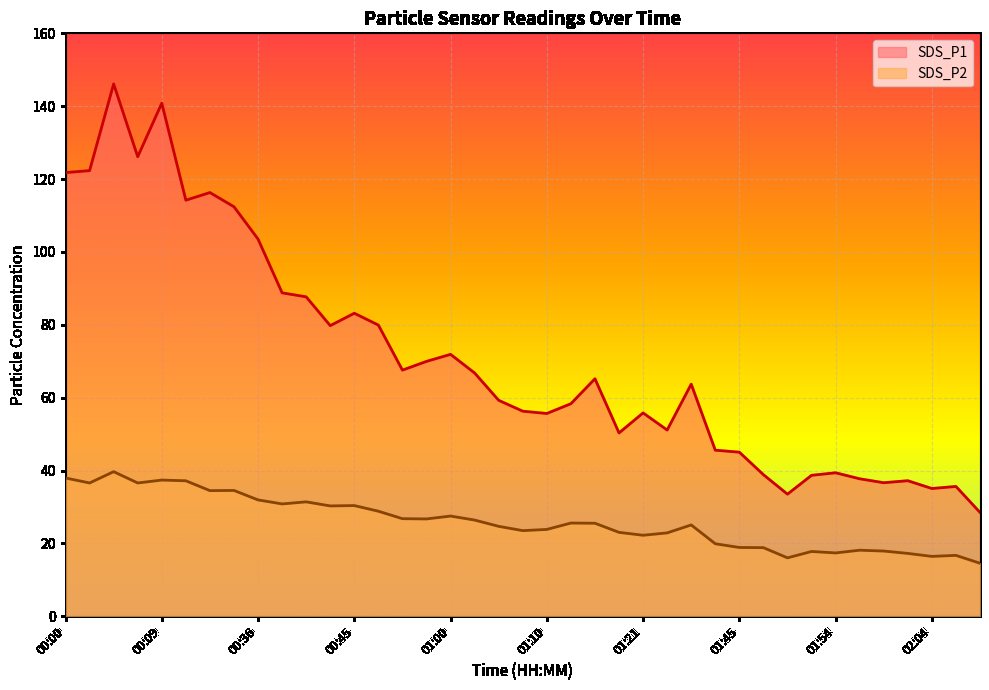

What are all the series names shown in the legend?

SDS_P1, SDS_P2